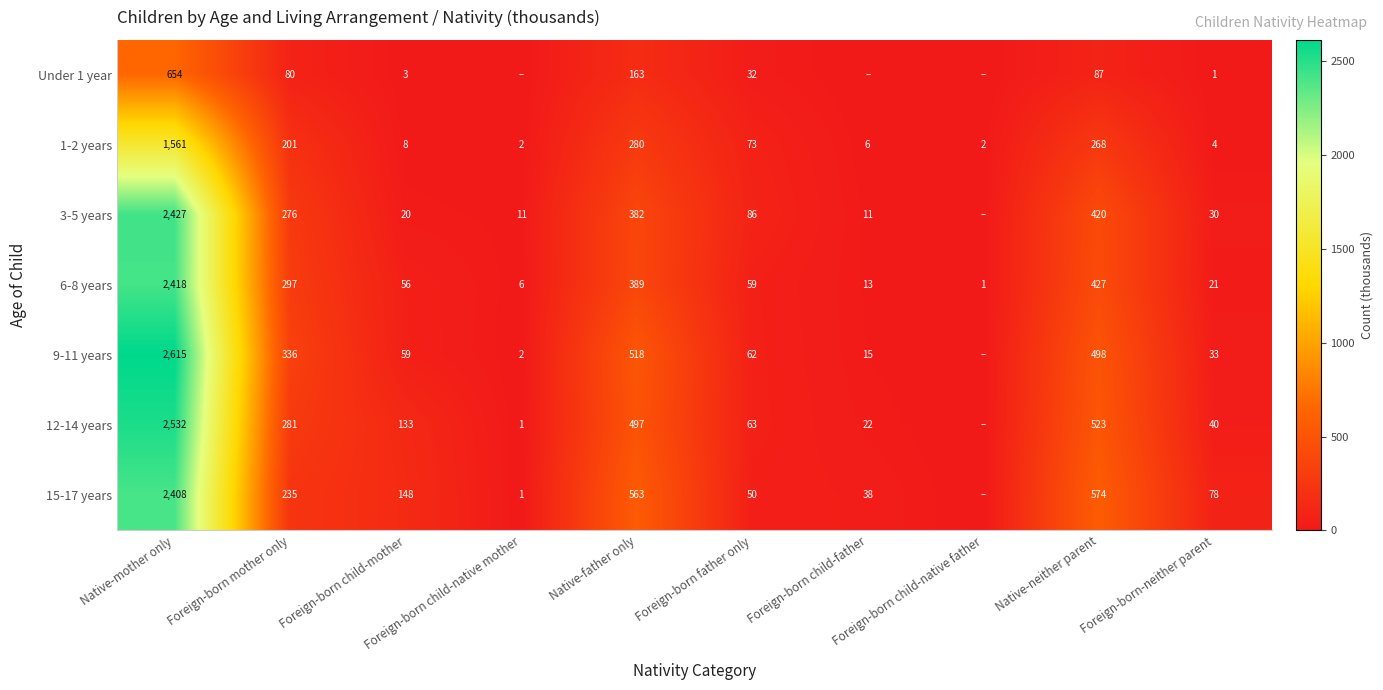

What is the average value of the Under 1 year series?

102